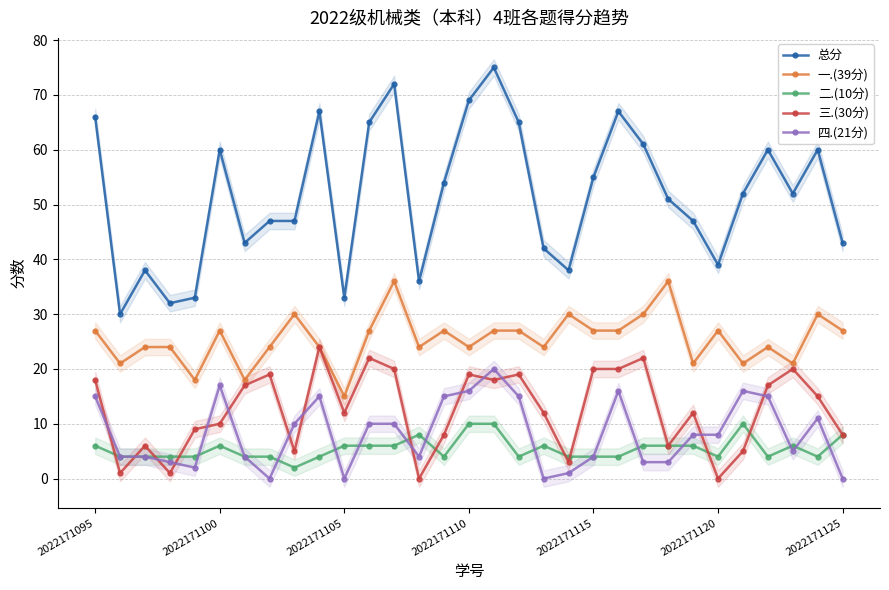

Count the number of data series in this chart.

5